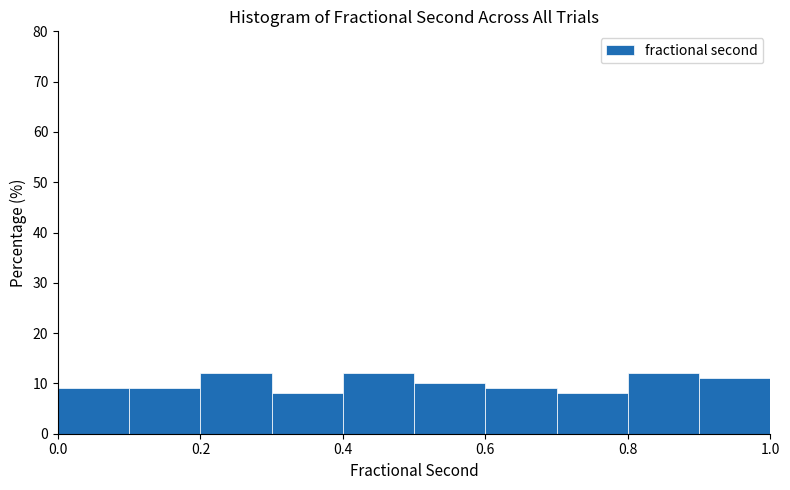

How tall is the bar that spans 0.8 to 0.9 on the x-axis? The values are not printed on the chart, so give them approximately, as read against the axis.

12